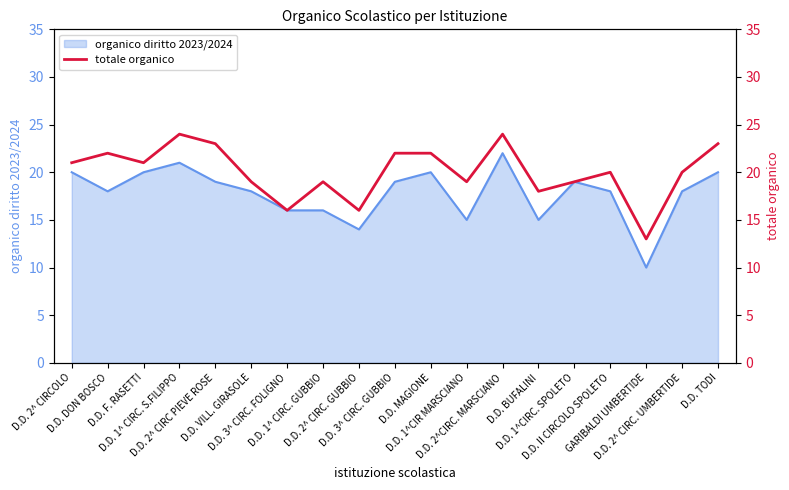

What position from the left is D.D. 2^ CIRCOLO?

1